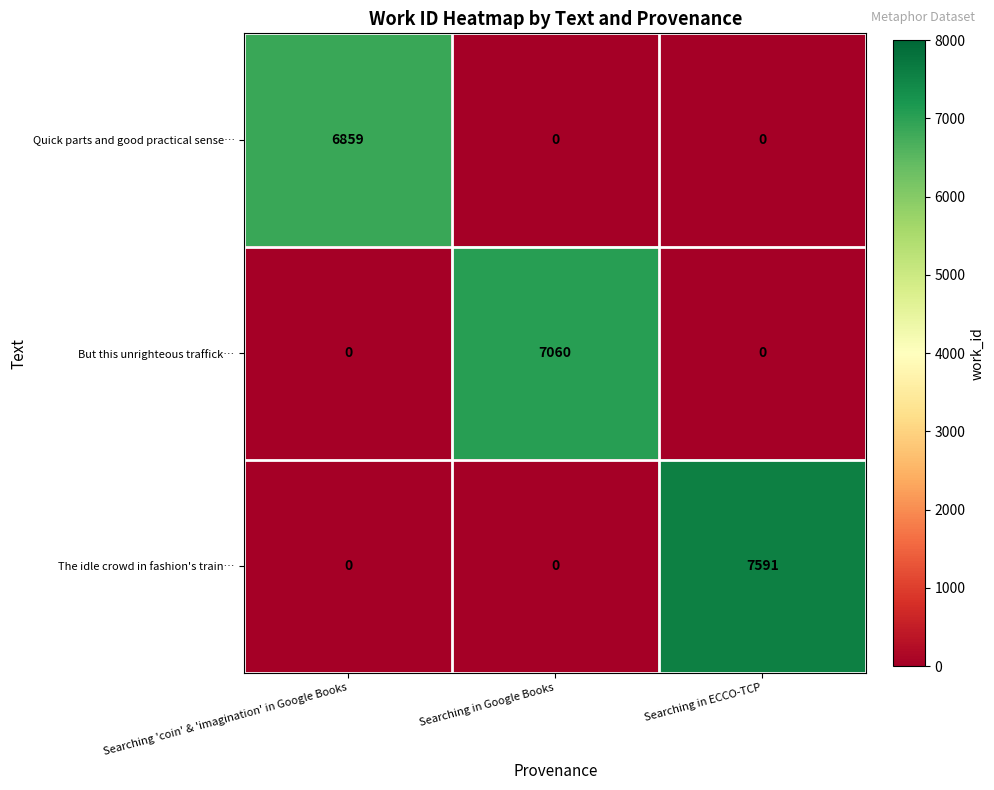

The value of Quick parts and good practical sense… at Searching in Google Books is 0. True or false?

True